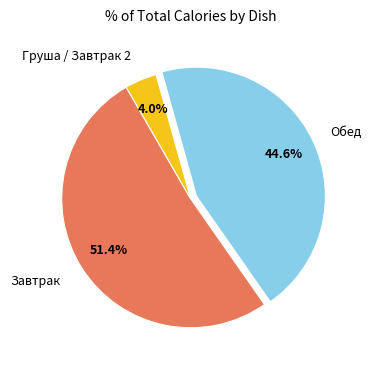

Is there a majority slice in this chart?

Yes